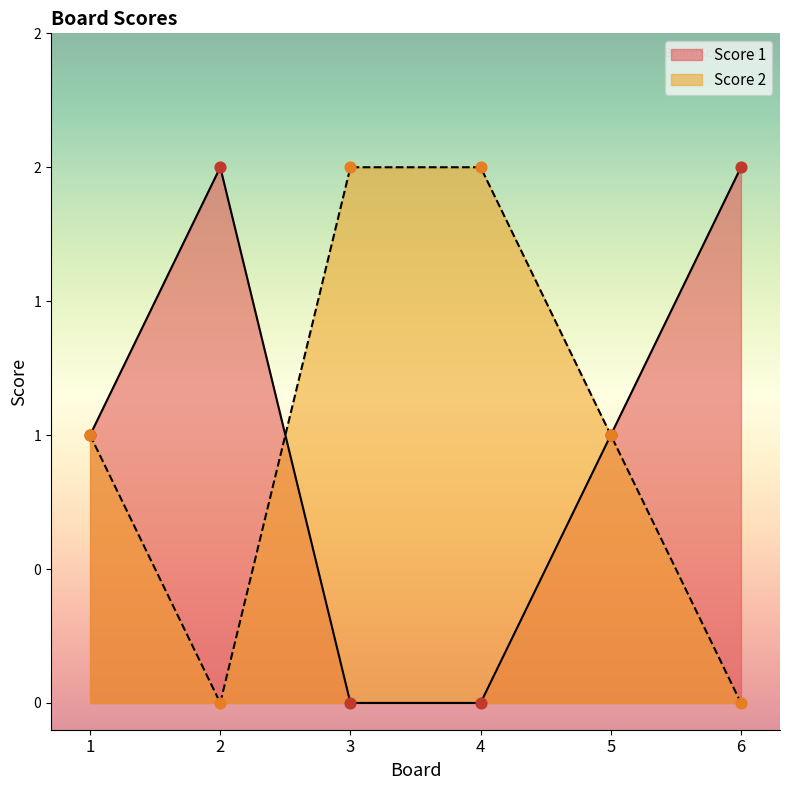

Which series reaches the maximum Y coordinate?

Score 1